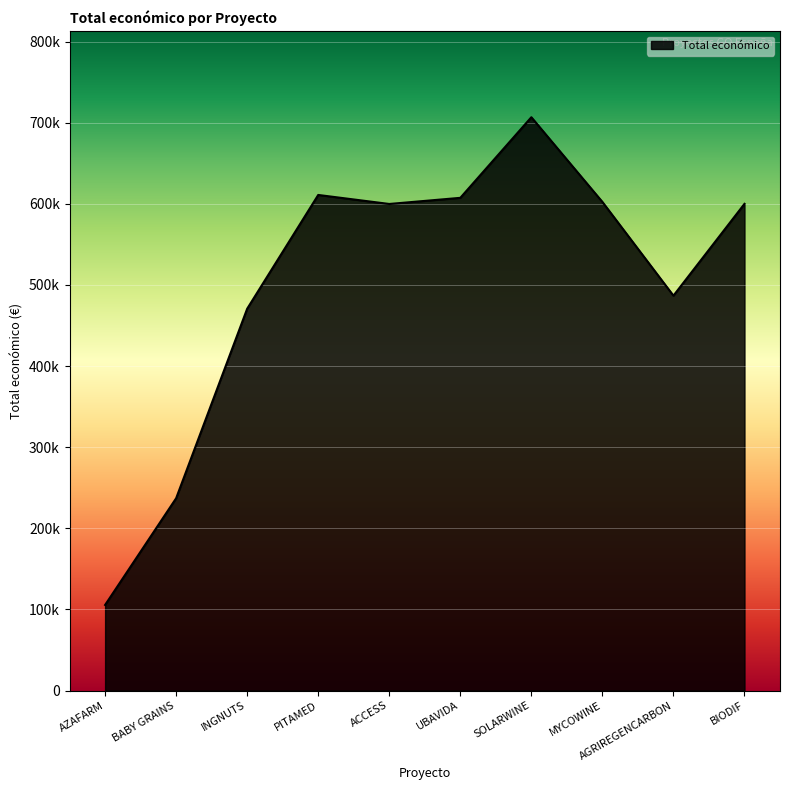

At which category does the data reach its first local valley?

ACCESS